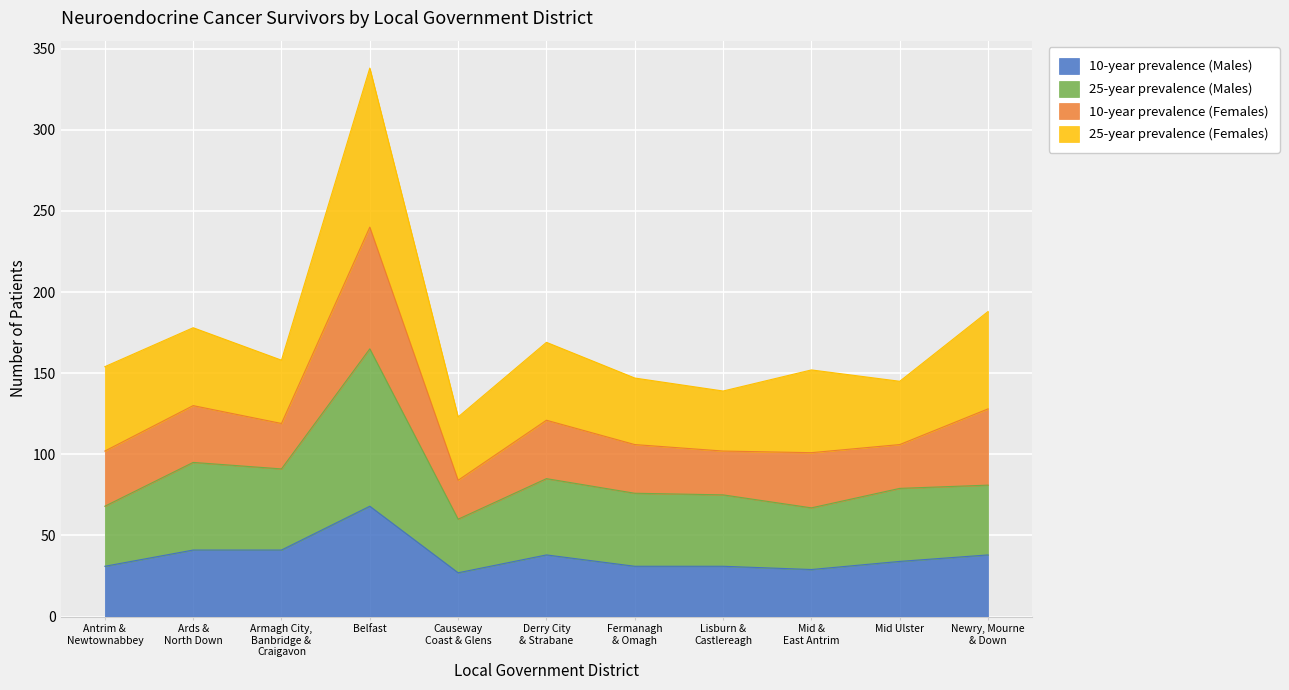

What is the label of the 4th point from the left?

Belfast